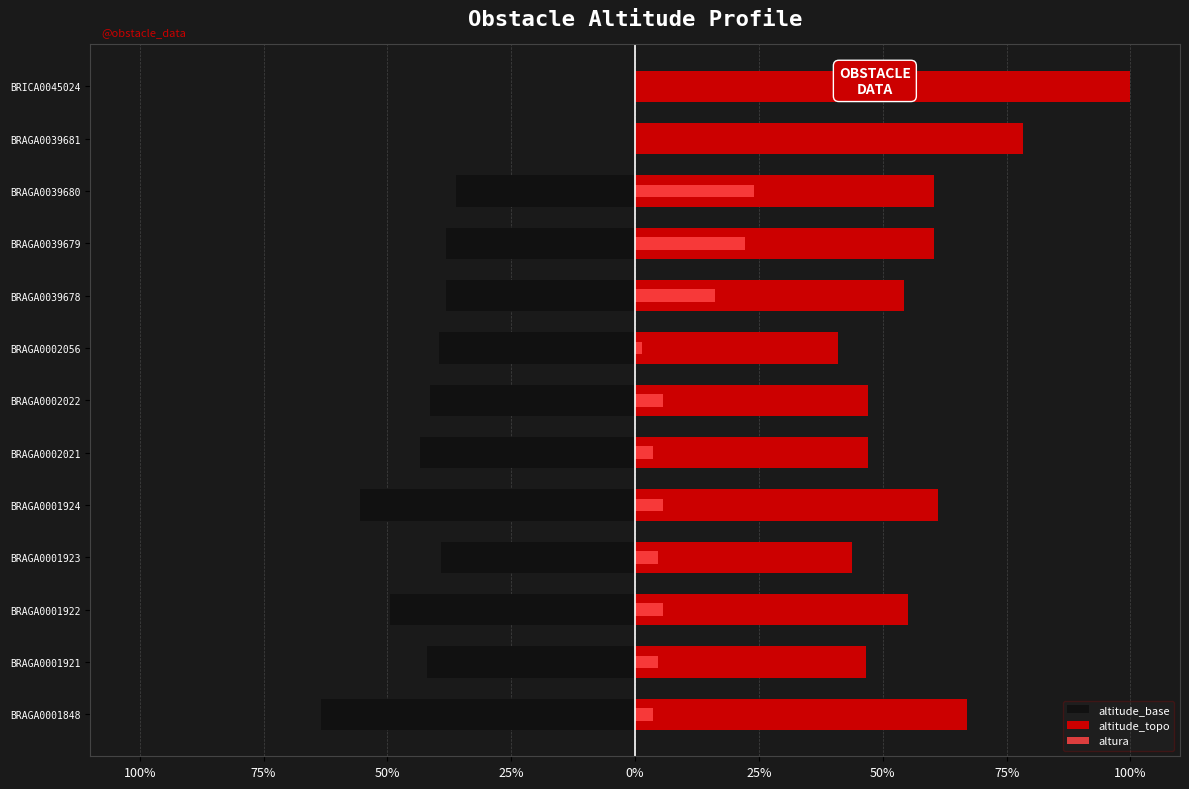

How many data points in altura are above 4?

8